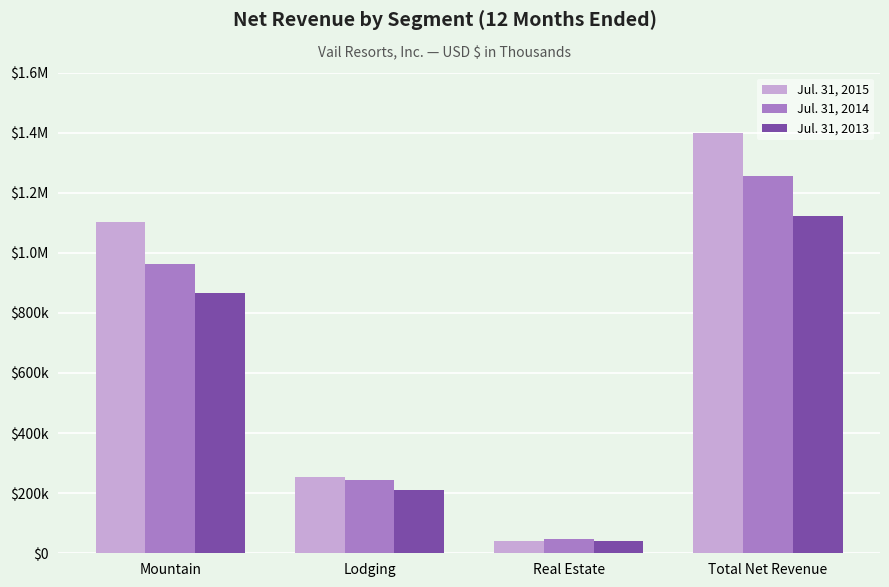

How many bars are there in each group?

3